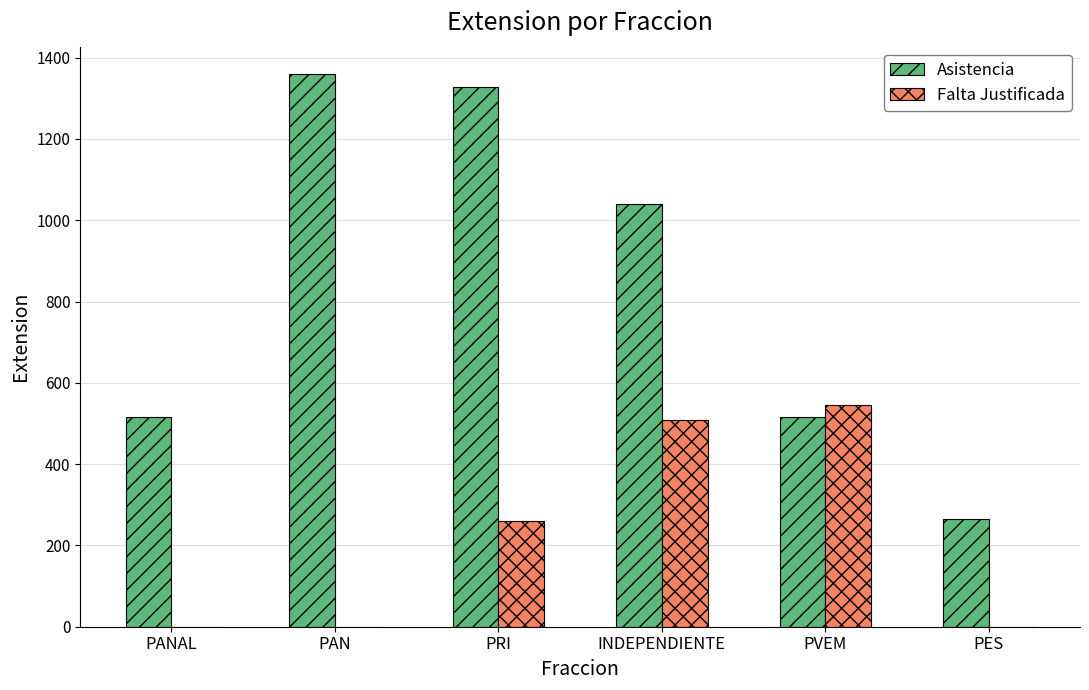

Count the number of categories in the chart.

6